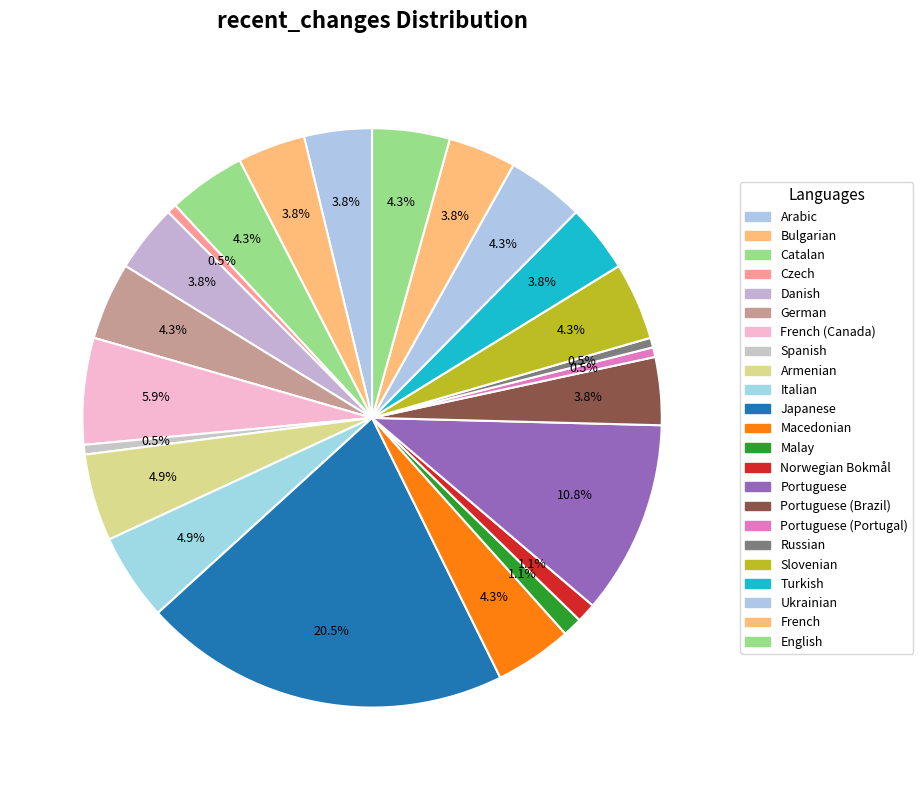

Count the number of slices in the pie.

23